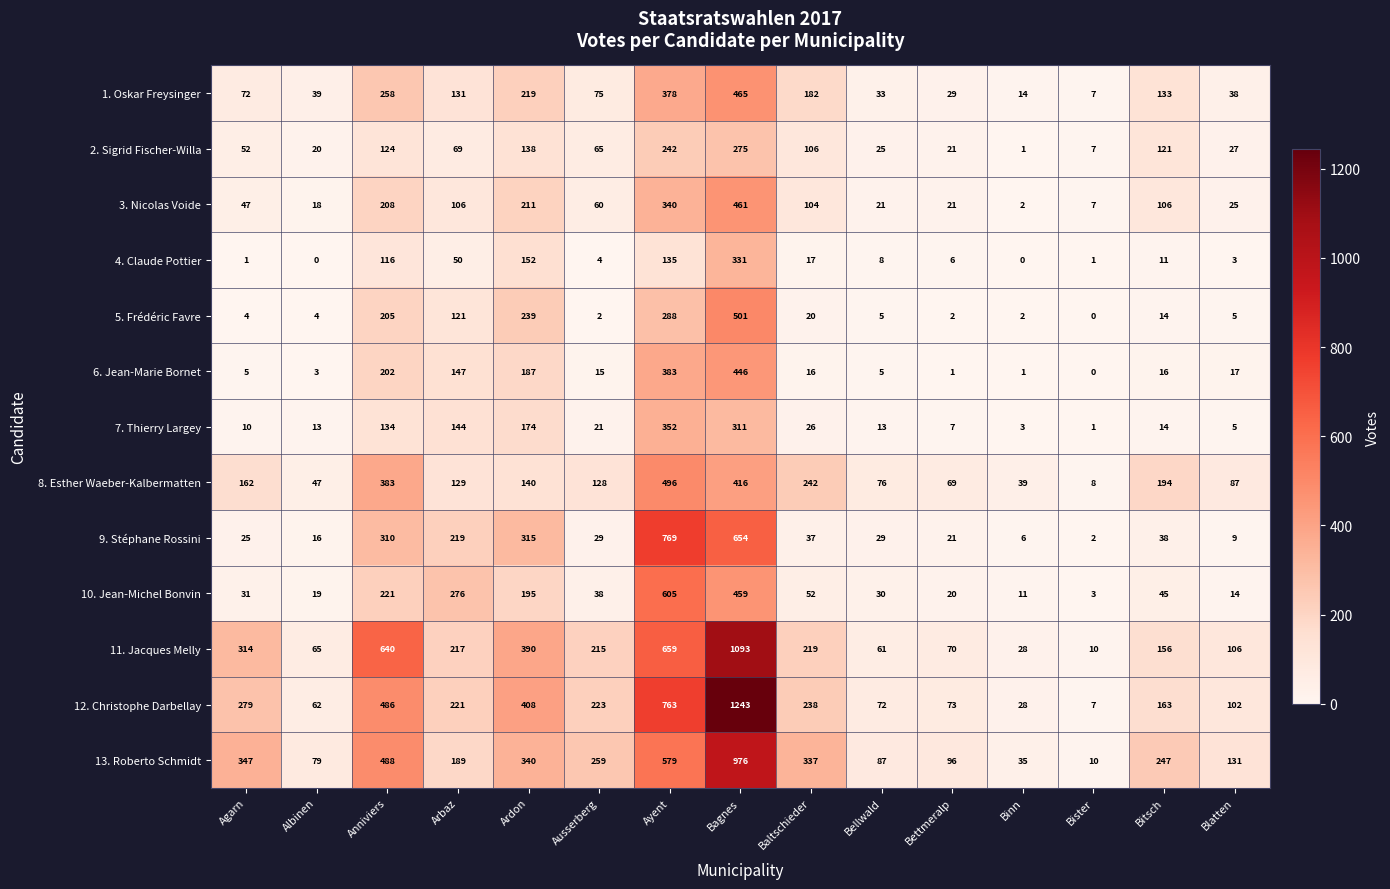

At which label does 9. Stéphane Rossini first exceed 29?

Anniviers